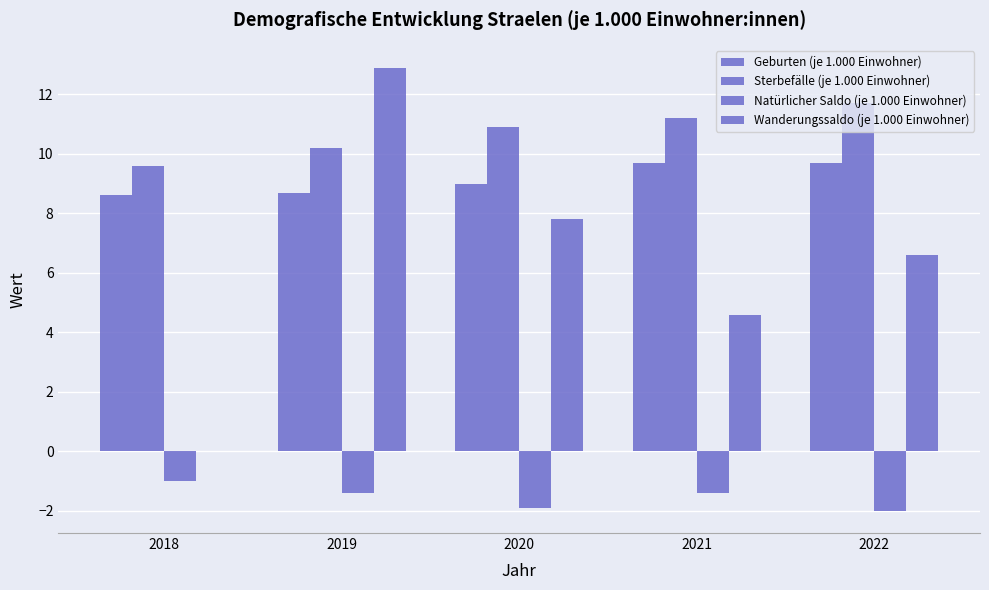

How many series are shown in this chart?

4